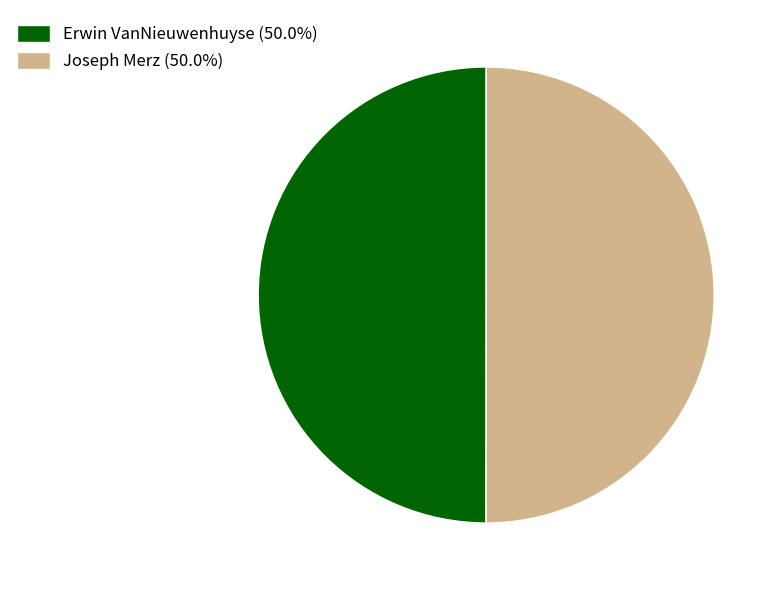

Count the number of slices in the pie.

2